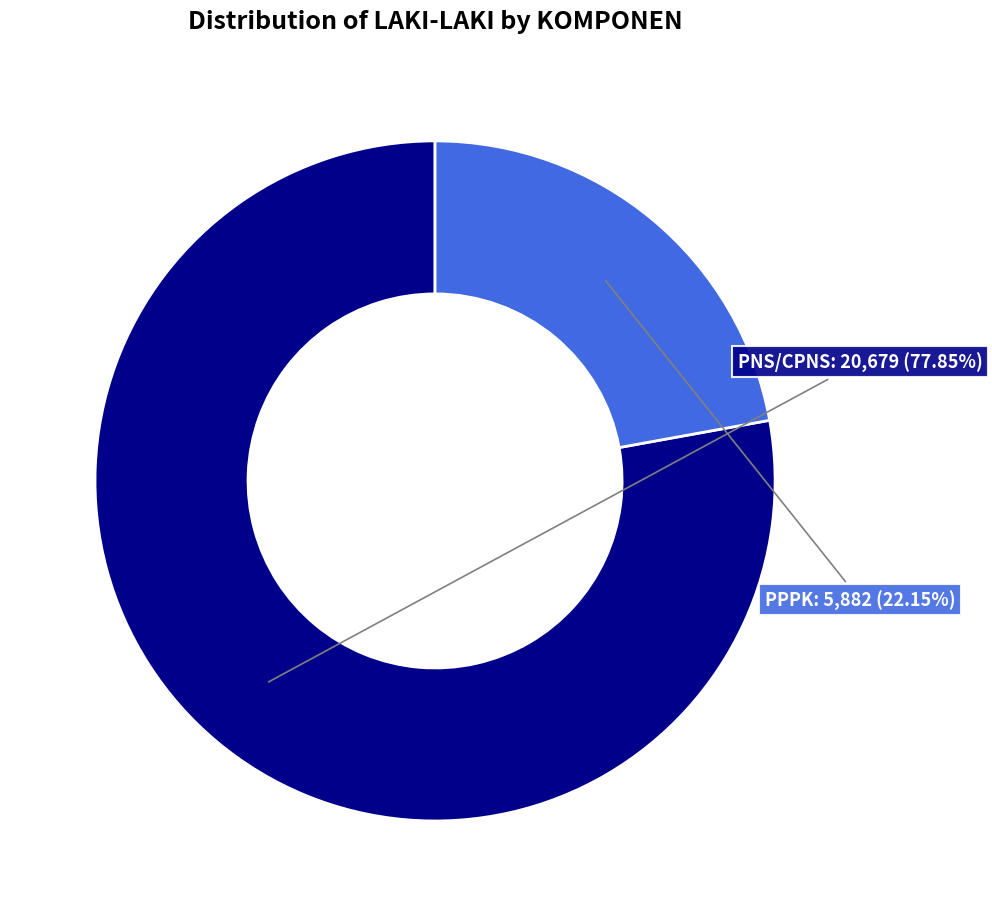

To the nearest percent, what portion does PNS/CPNS represent?

78%